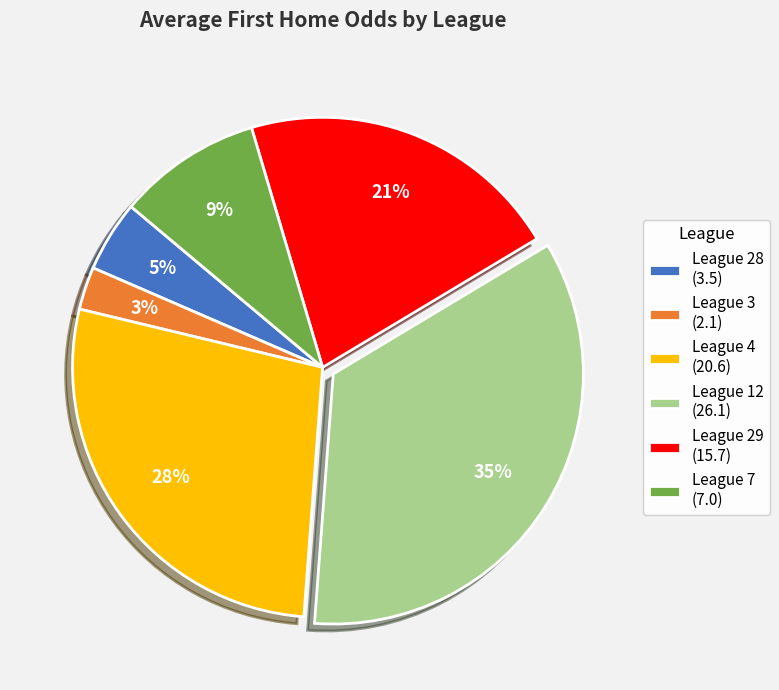

To the nearest percent, what is the average slice percentage?

17%